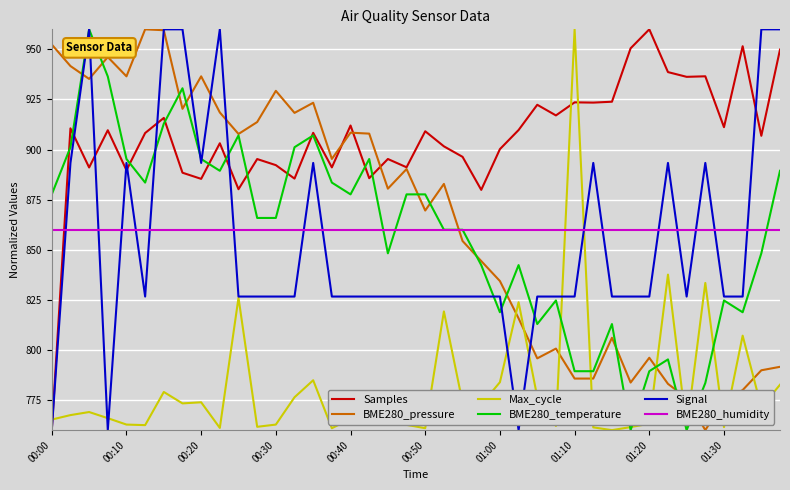

How many times do Max_cycle and BME280_pressure cross each other?

10